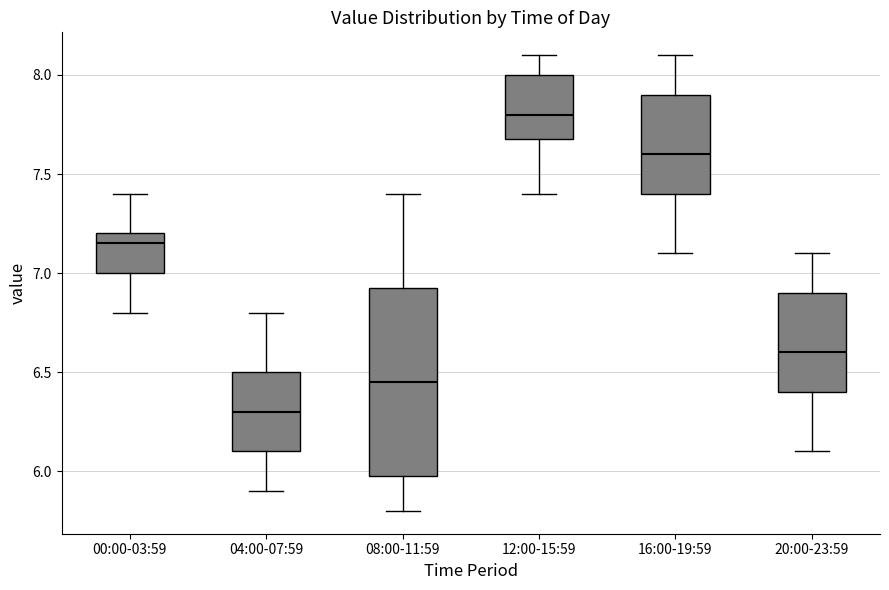

Which box has the highest median line?

12:00-15:59